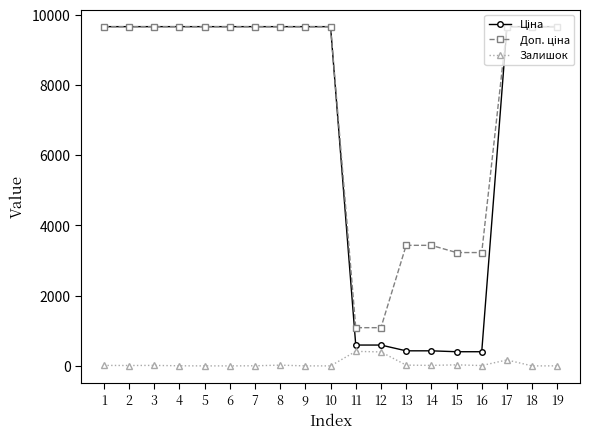

What is the sum of all Залишок values?

1125.0